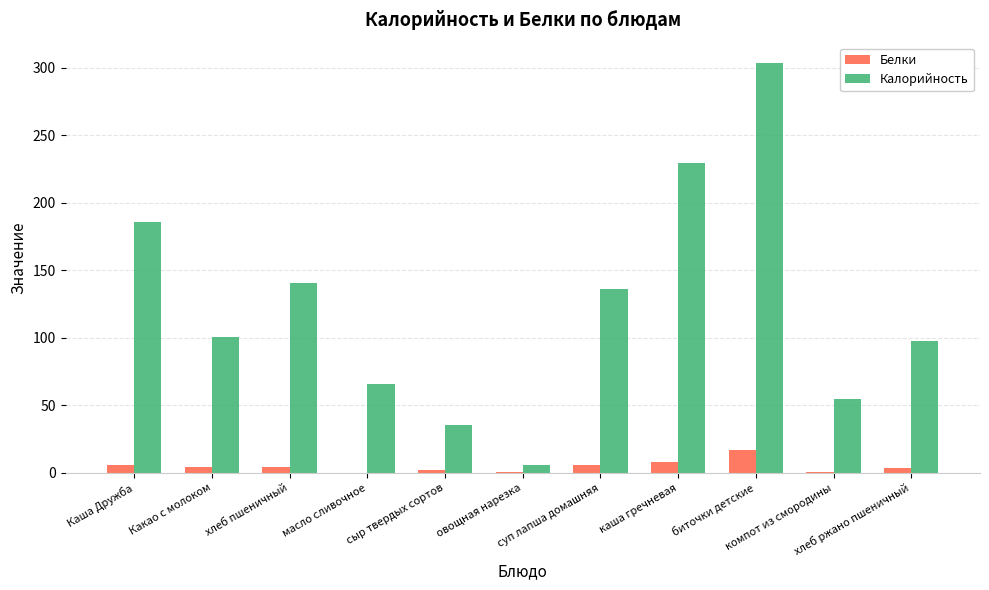

How many groups of bars are there?

11